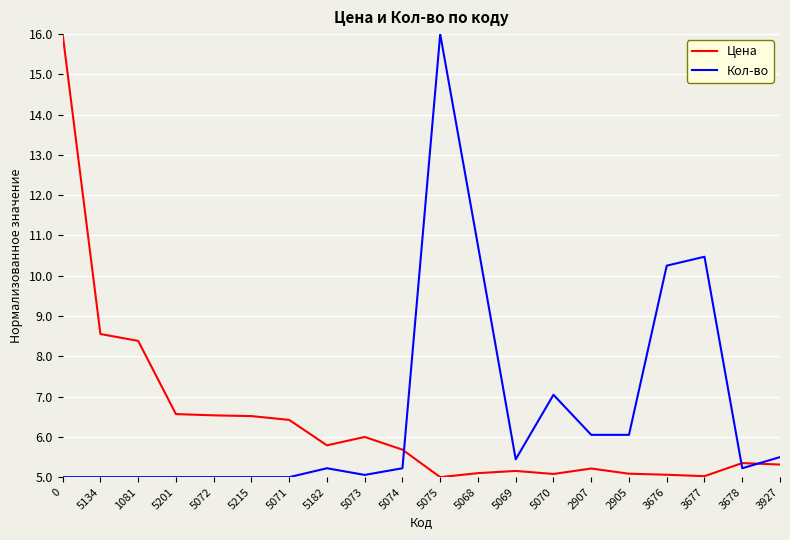

True or false: Кол-во has a value of 5.0 at 5201.

True